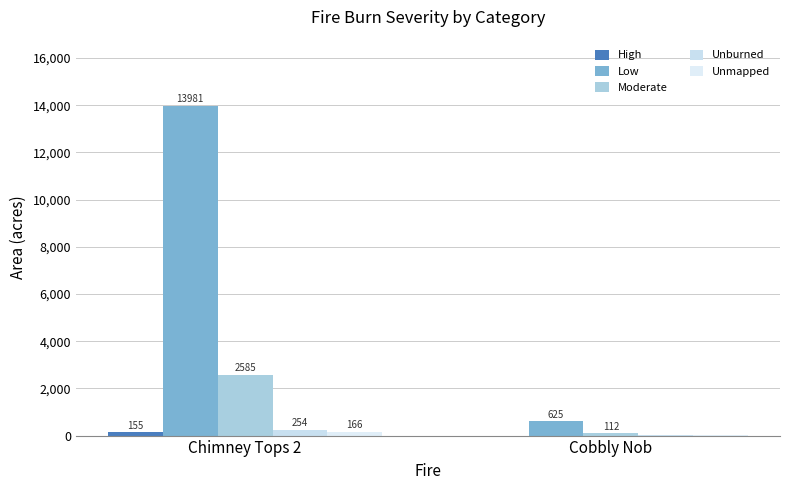

Which series has the widest spread of values?

Low